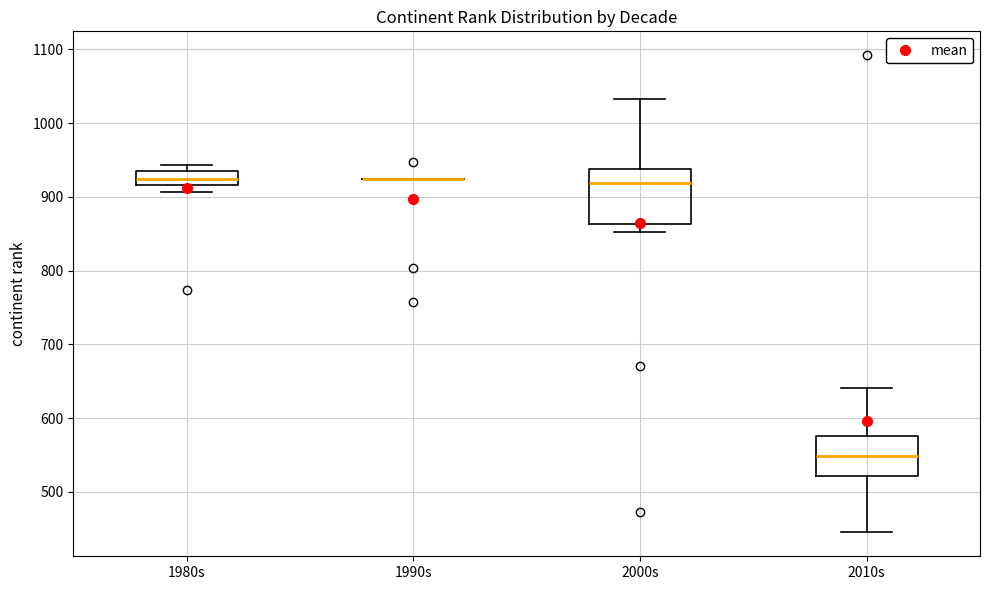

Which box is the tallest, from its lower edge to its upper edge?

2000s